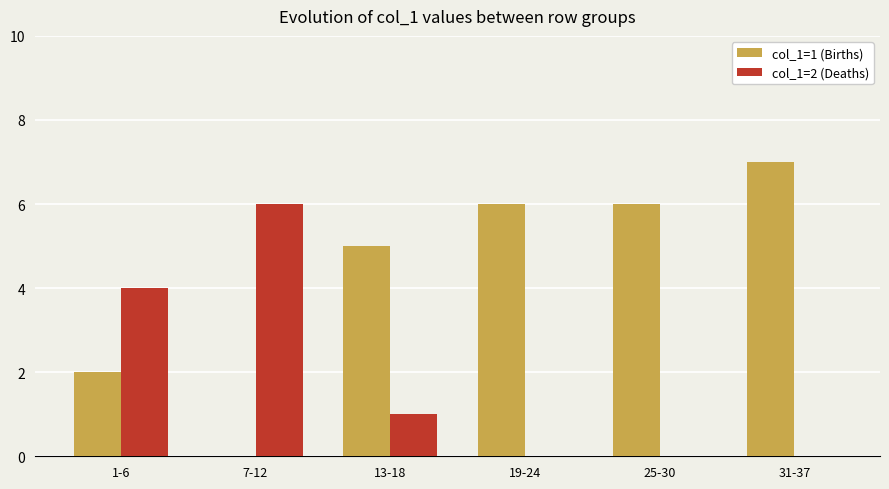

Which category has the highest value across all series?

31-37